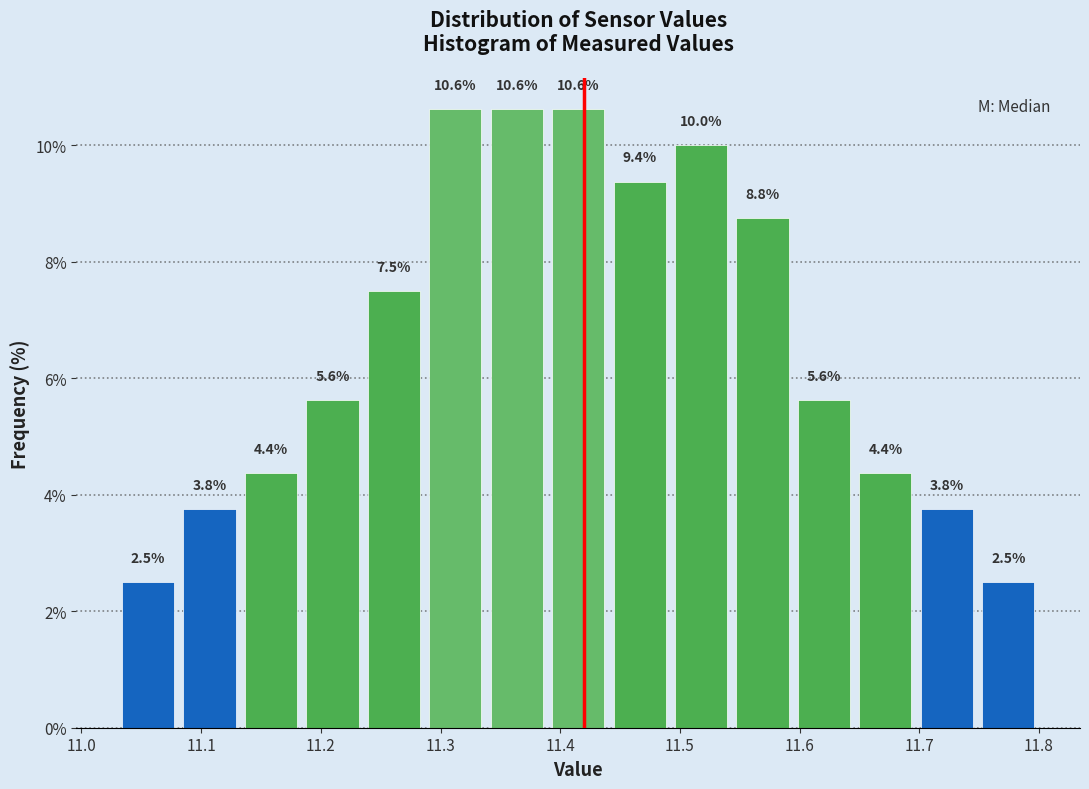

Reading left to right, list every bar in this chart as the range it spans on the x-axis followed by its height. The bar edges are not printed on the chart, so give them approximately, as read against the axis.

11.03 to 11.08: 2.5
11.08 to 11.13: 3.8
11.13 to 11.18: 4.4
11.18 to 11.24: 5.6
11.24 to 11.29: 7.5
11.29 to 11.34: 10.6
11.34 to 11.39: 10.6
11.39 to 11.44: 10.6
11.44 to 11.49: 9.4
11.49 to 11.54: 10.0
11.54 to 11.59: 8.8
11.59 to 11.65: 5.6
11.65 to 11.70: 4.4
11.70 to 11.75: 3.8
11.75 to 11.80: 2.5